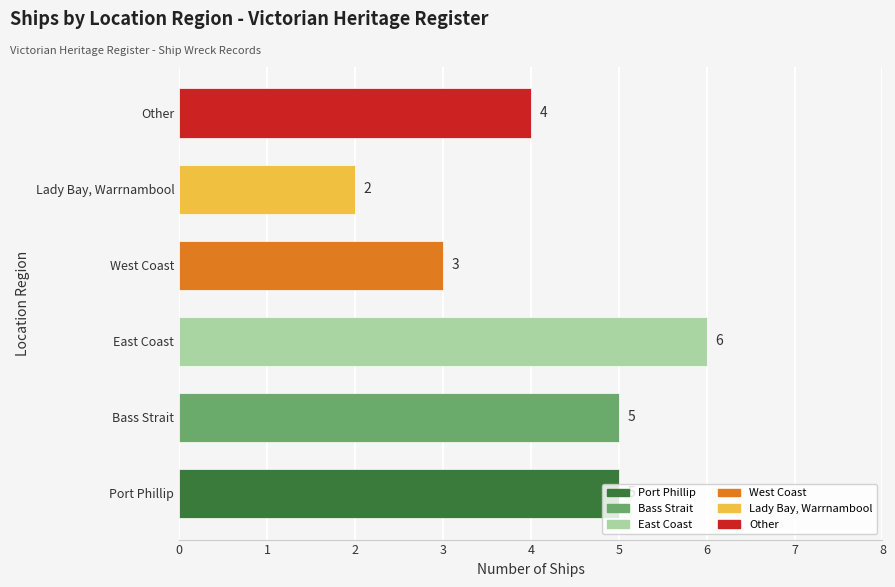

Does the chart contain stacked bars?

No